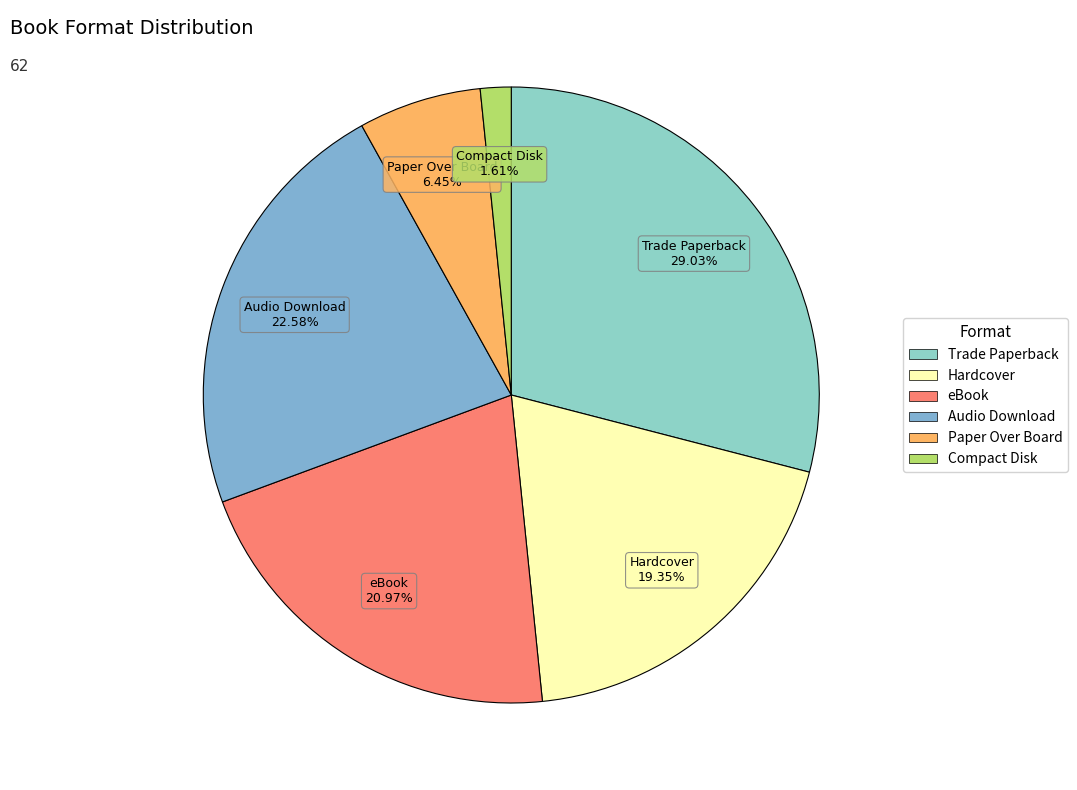

How many slices are in this pie chart?

6